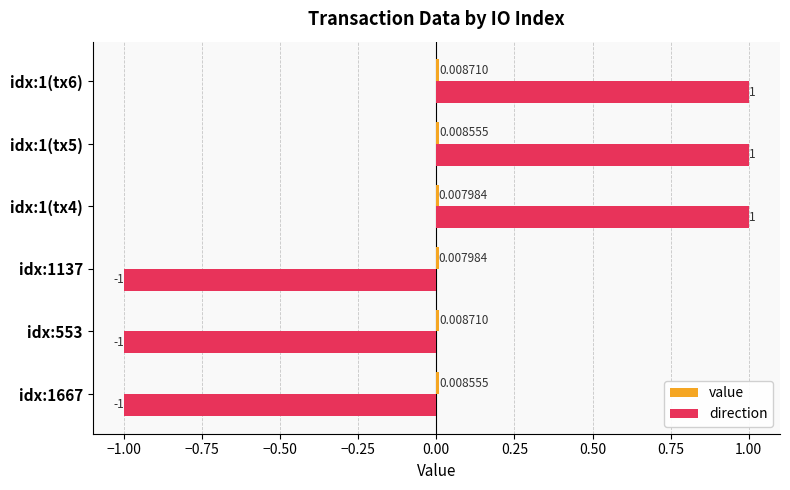

Between idx:553 and idx:1(tx4), which series saw the biggest shift?

direction